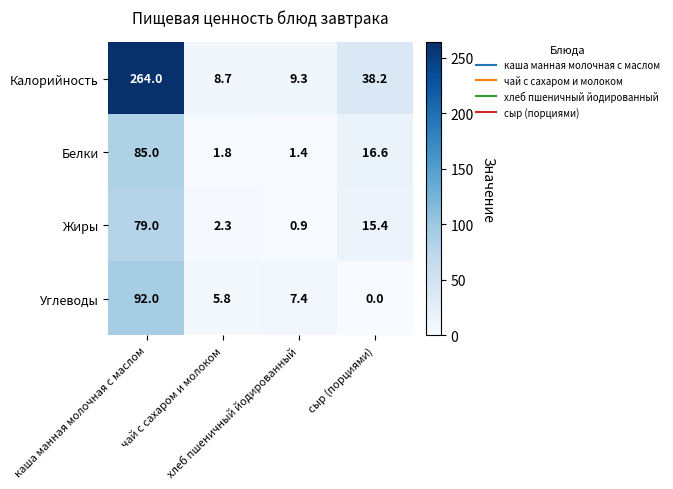

Which series has the widest spread of values?

Калорийность